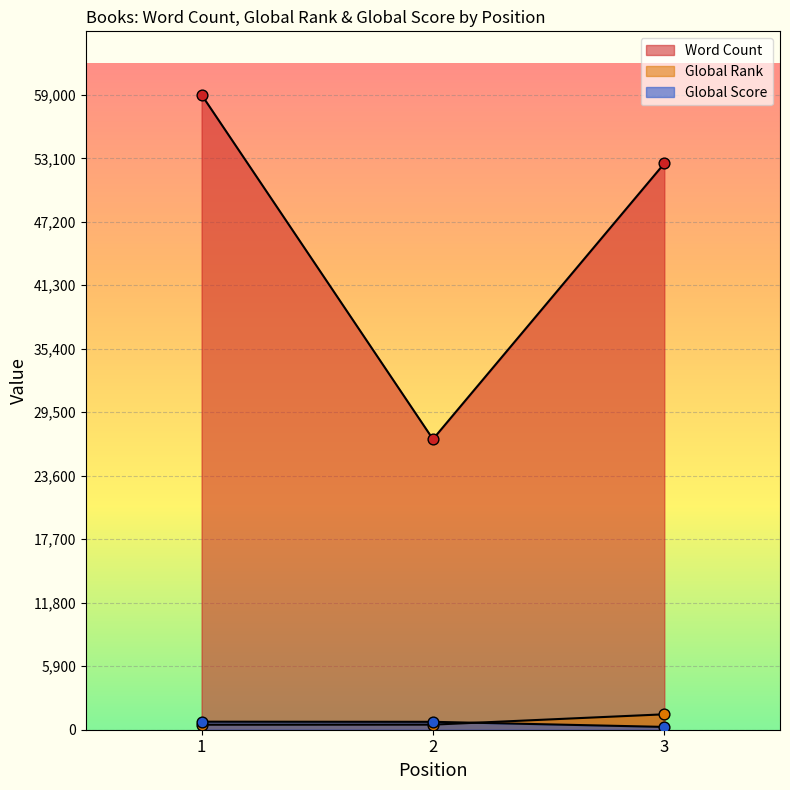

At which category is the sum across all series the highest?

1